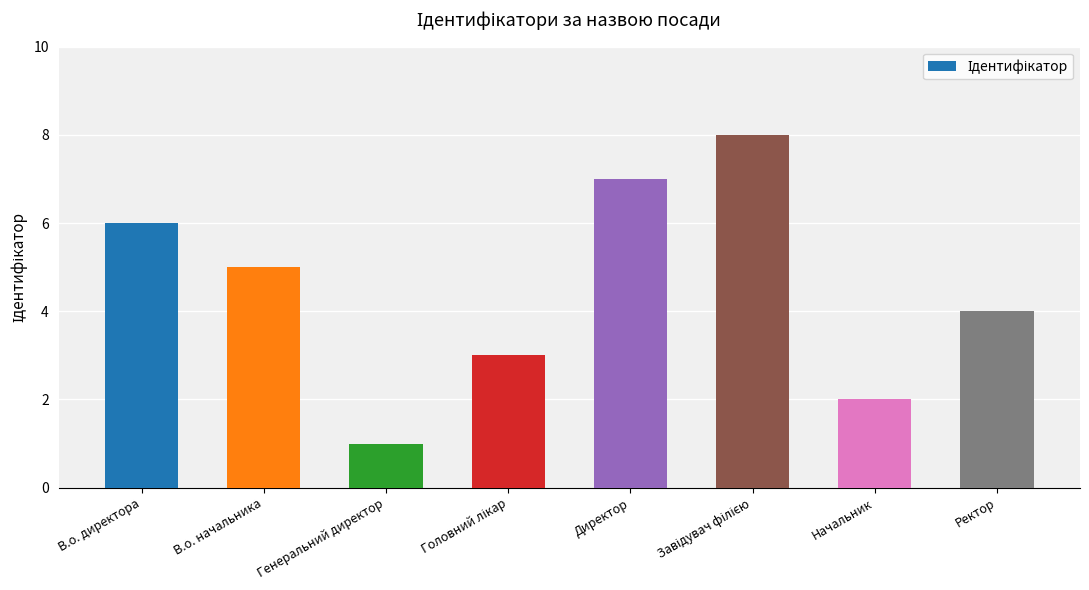

What is the sum of the values at В.о. начальника and В.о. директора?

11